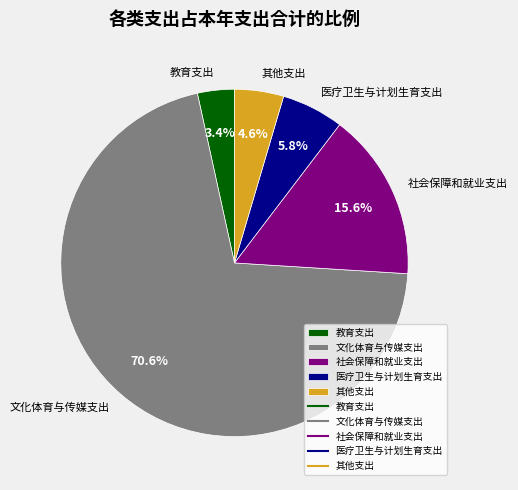

How many slices are in this pie chart?

5